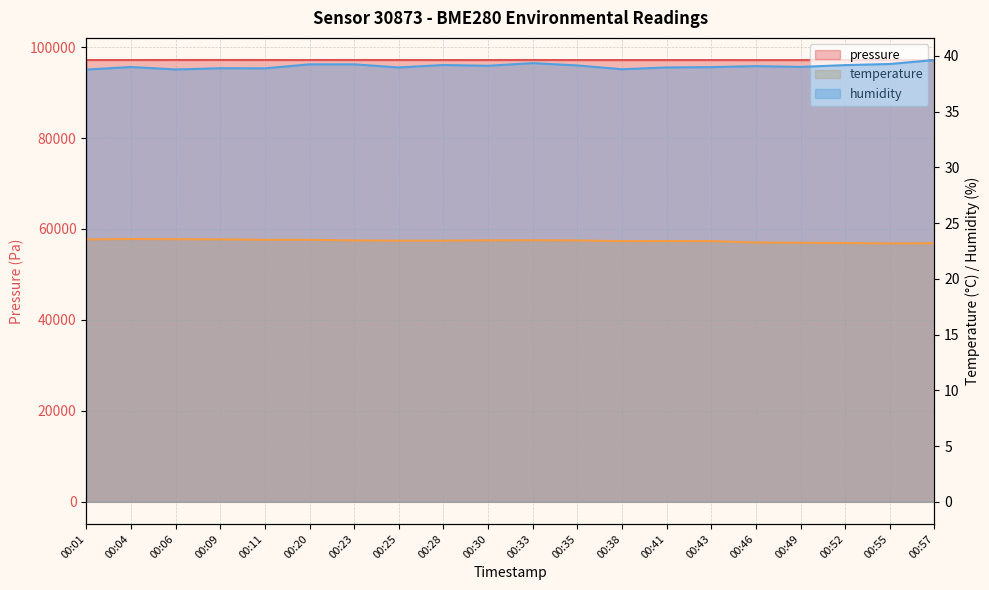

What is the sum of the temperature values at 00:11 and 00:01?

47.0